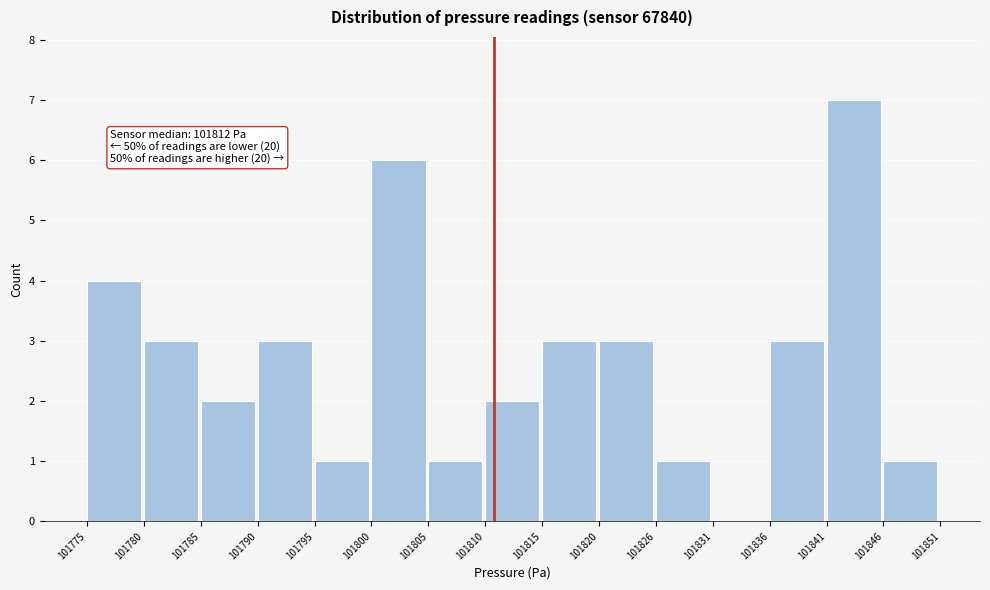

Reading left to right, list all the values displayed in this chart.

101775=4	101780=3	101785=2	101790=3	101795=1	101800=6	101805=1	101810=2	101815=3	101820=3	101826=1	101831=0	101836=3	101841=7	101846=1